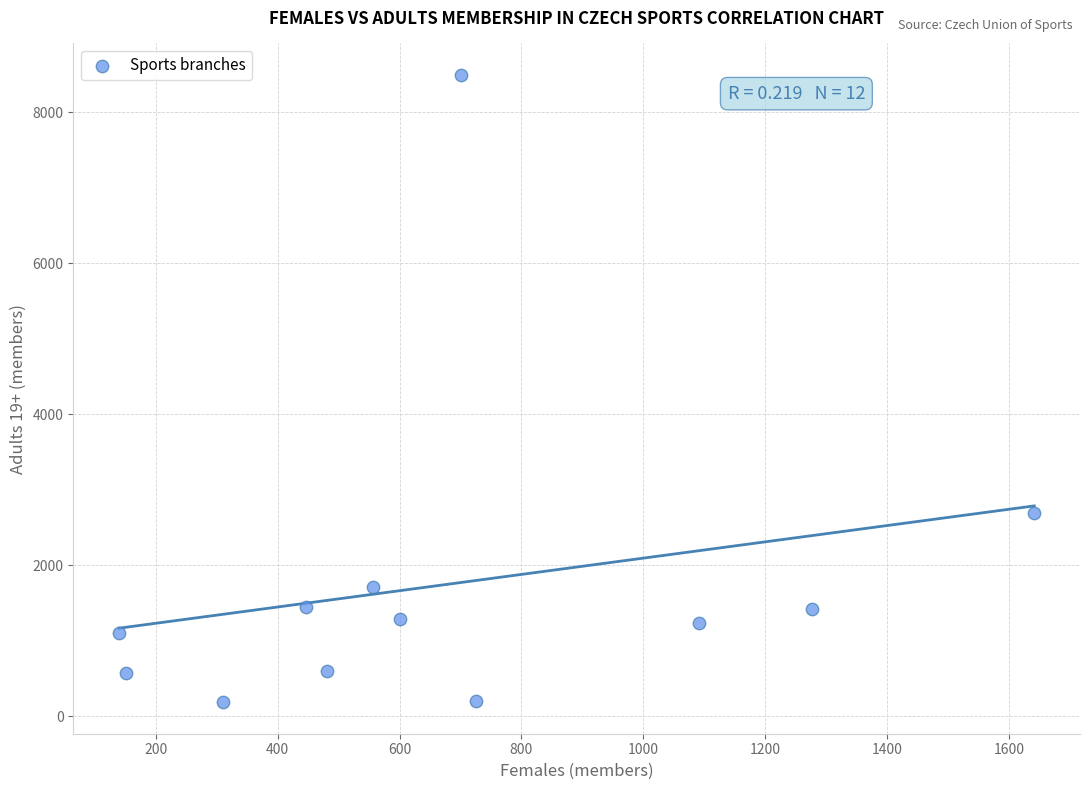

What Y value in the scatter plot is closest to 4342?

2692